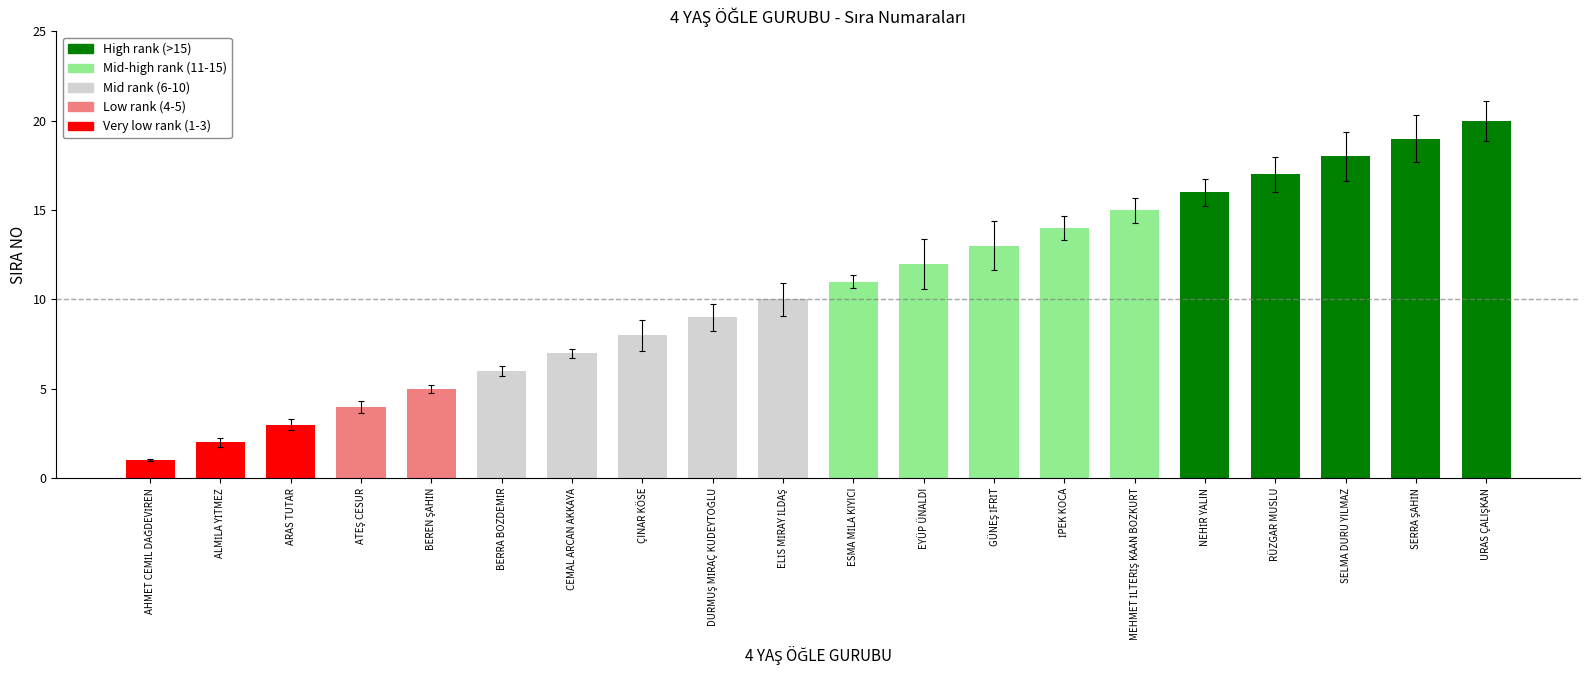

How many data points are less than 11?

10